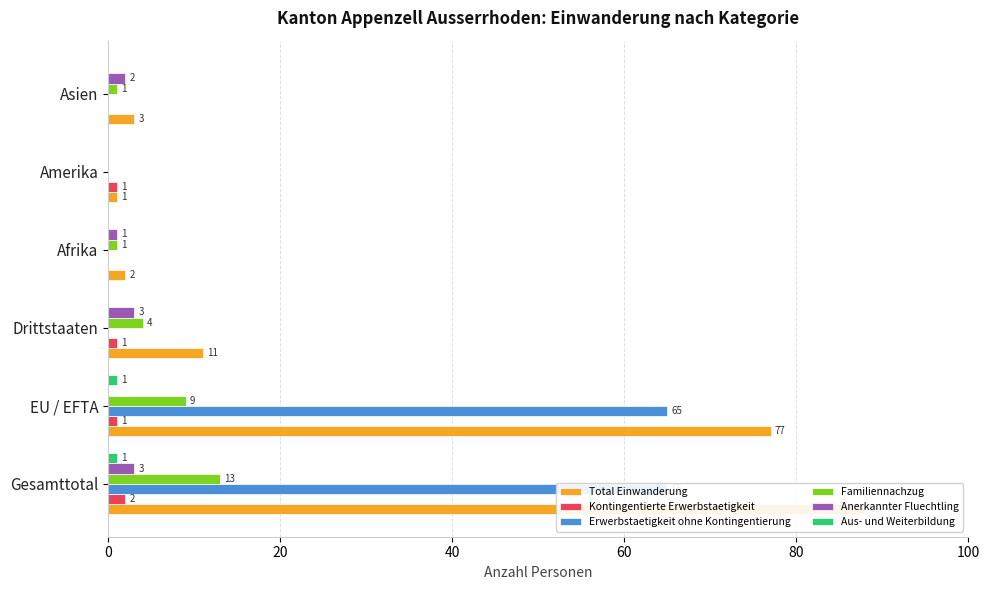

What is the greatest value displayed?

88